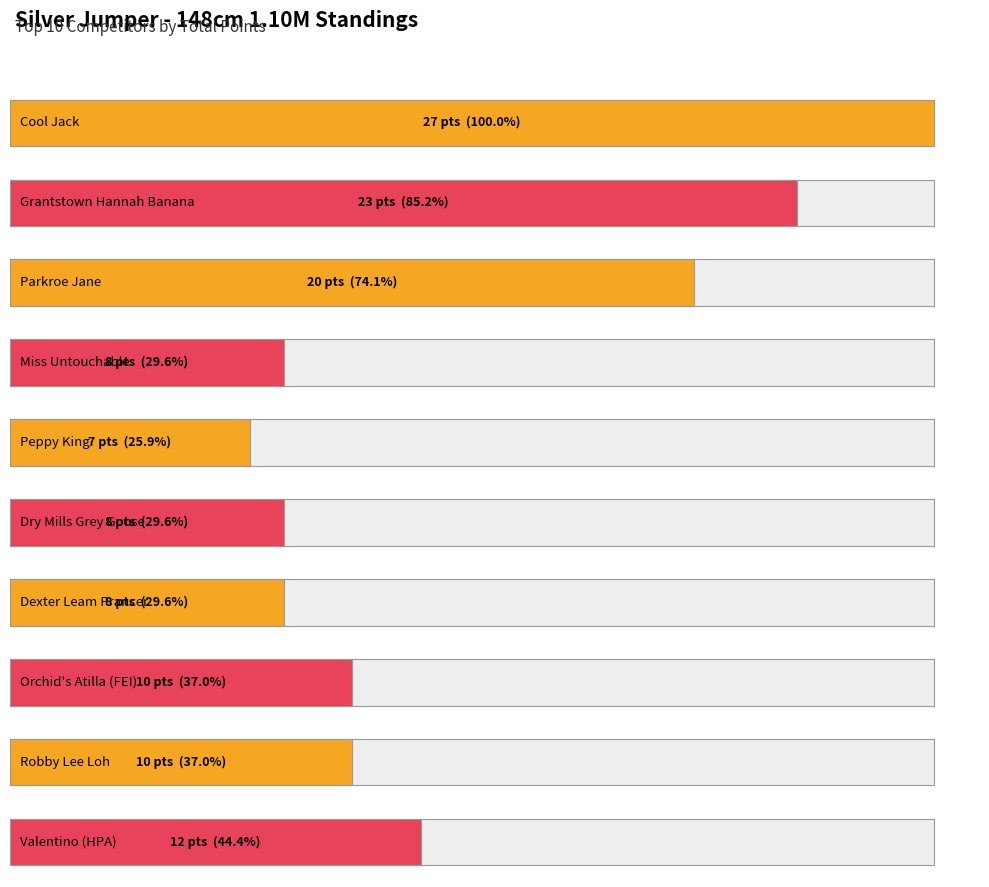

True or false: the data shows 7 at Robby Lee Loh.

False